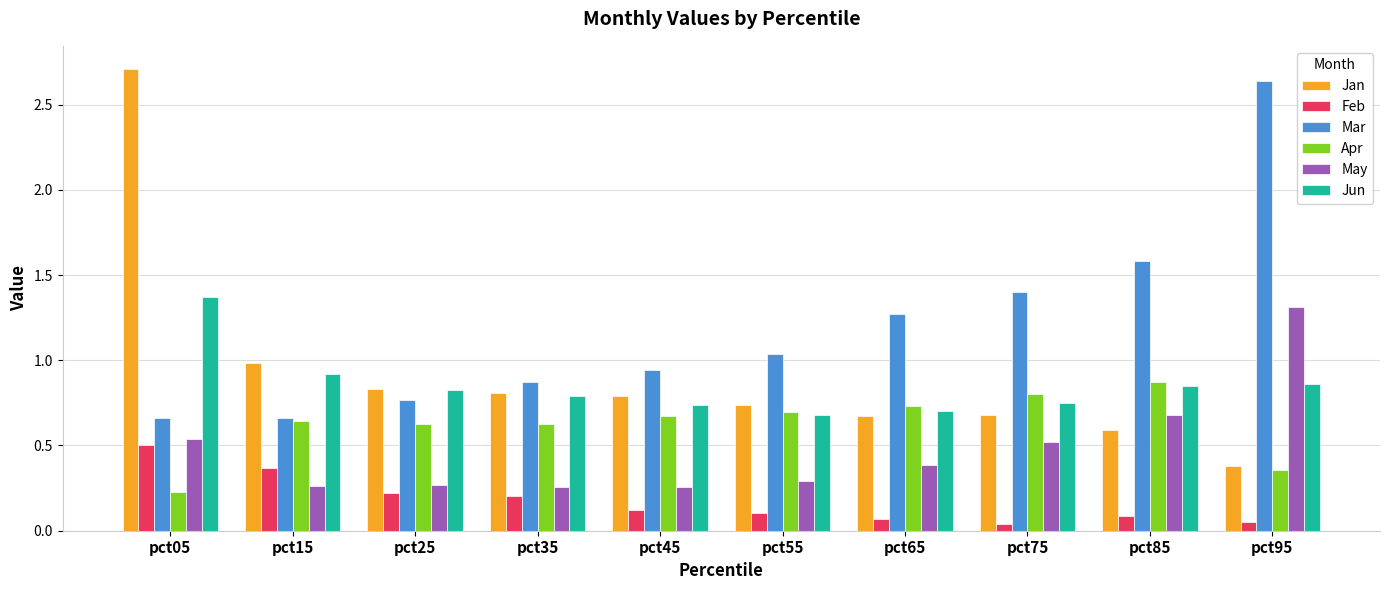

What is the spread (max minus min) of values at pct85?

1.5